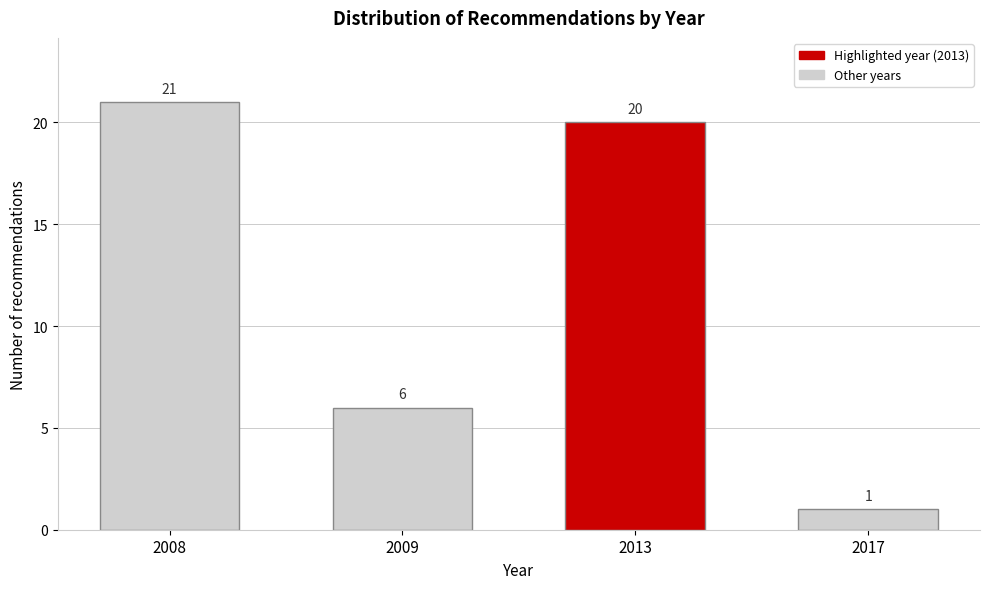

Reading right to left, transcribe all the data shown in this chart.

1	20	6	21